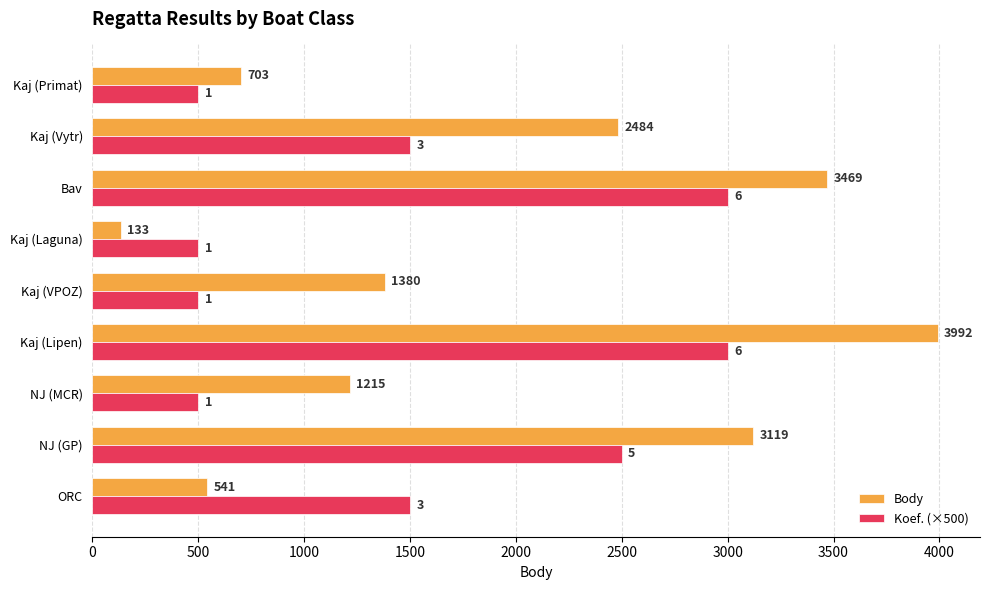

List the series in order of their overall mean, lowest first.

Koef. (×500), Body